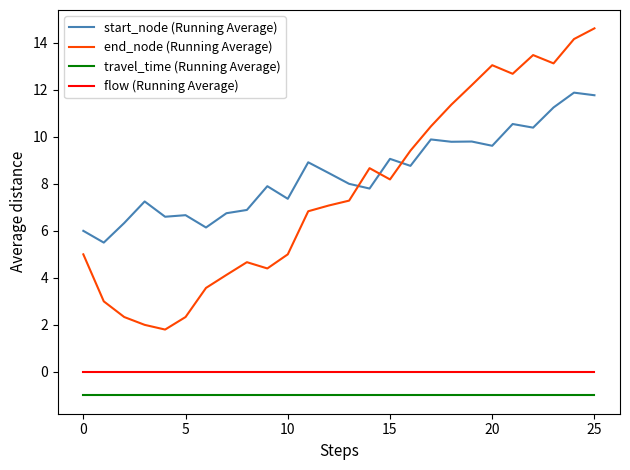

Rank the series by their maximum value, from highest to lowest.

end_node (Running Average), start_node (Running Average), flow (Running Average), travel_time (Running Average)